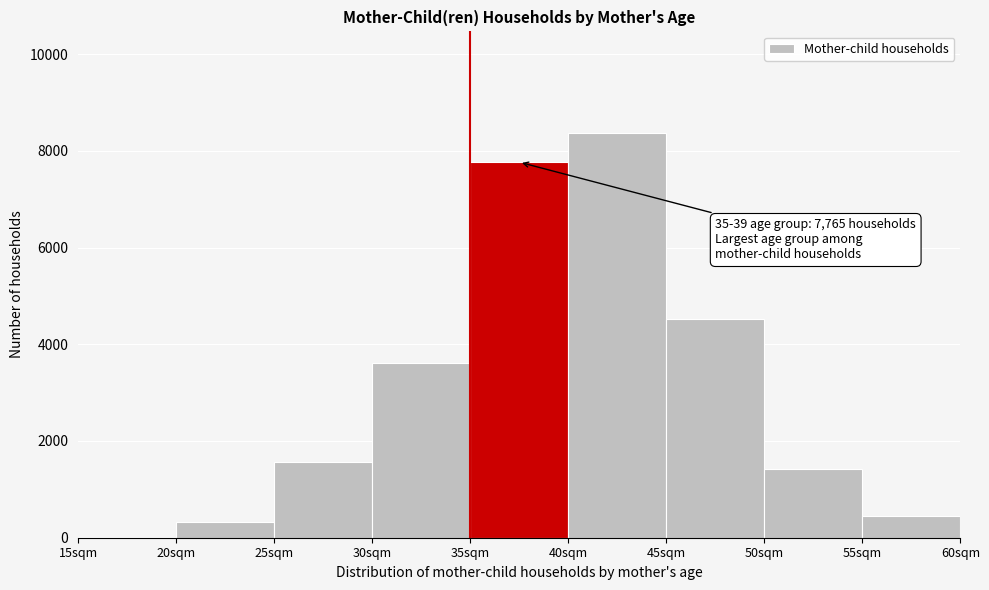

Over which range of the x-axis is the bar tallest?

40 to 45